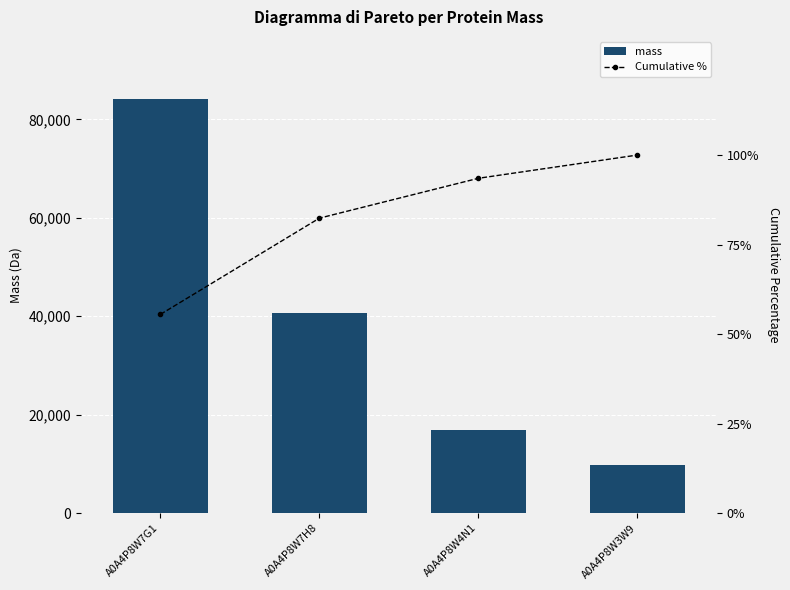

What is the sum of the Cumulative % values at A0A4P8W7G1 and A0A4P8W7H8?

137.9